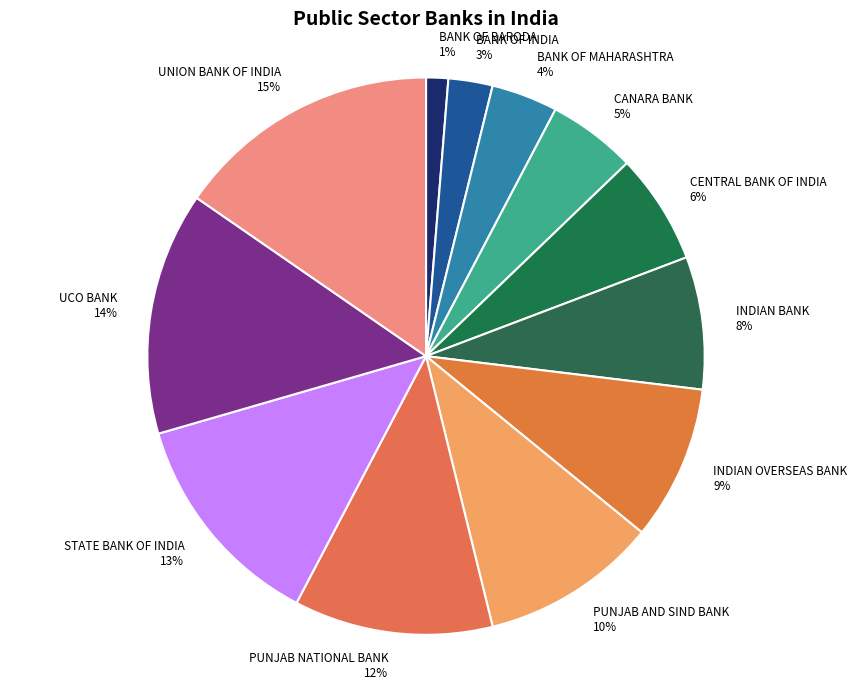

What is the smallest slice in the pie chart?

BANK OF BARODA